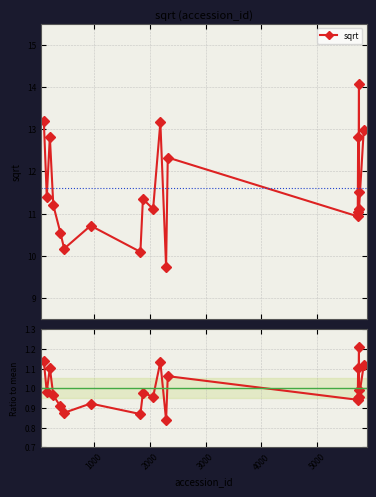

What is the value of the sqrt point at the 5th from the left?

10.5